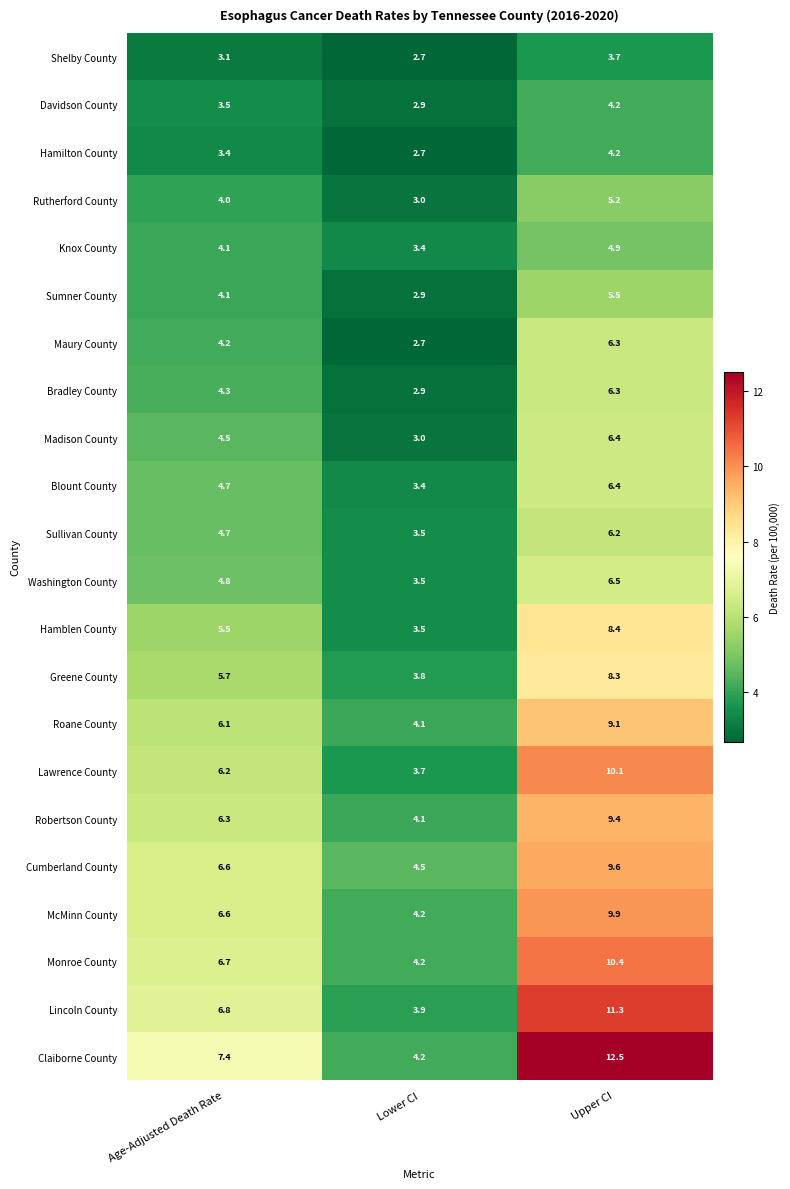

Which category has the lowest value in the Sumner County series?

Lower CI